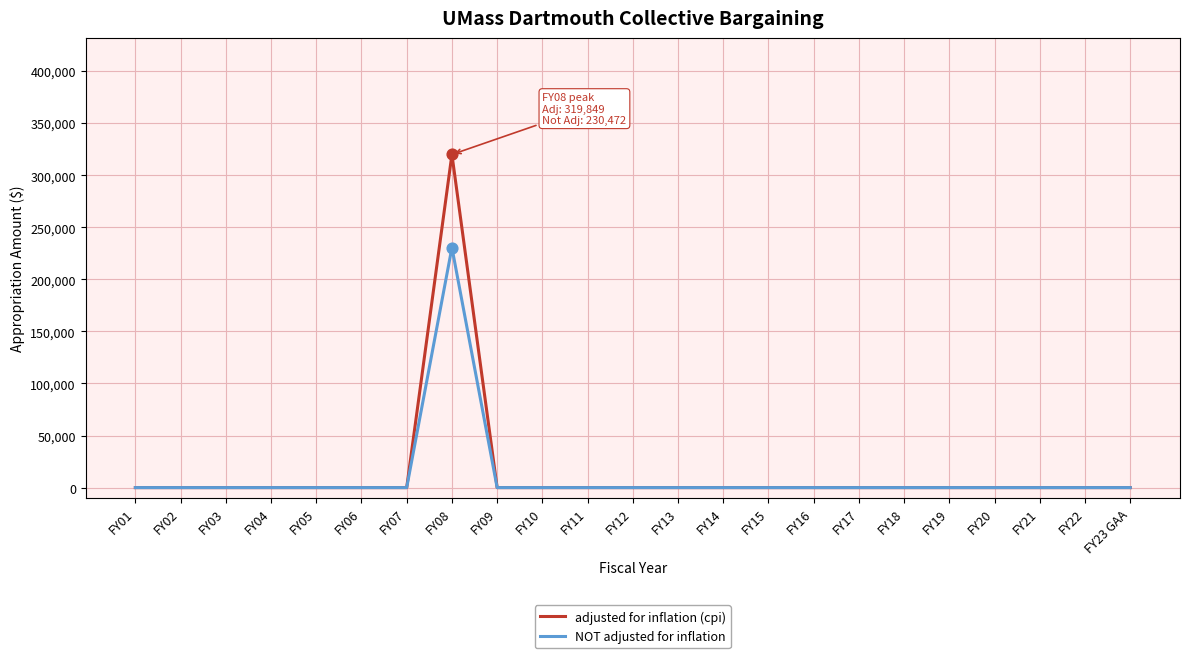

Which series has the largest range (max minus min)?

adjusted for inflation (cpi)